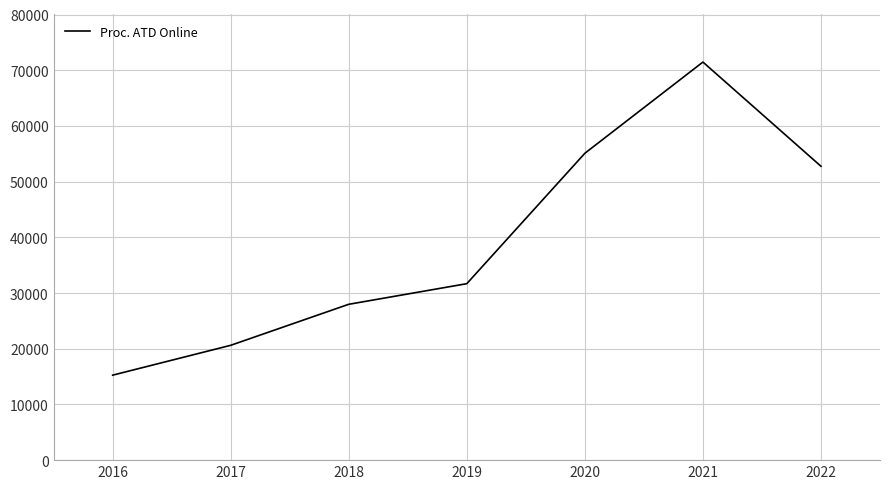

Is it true that the value at 2017 is 10467?

False